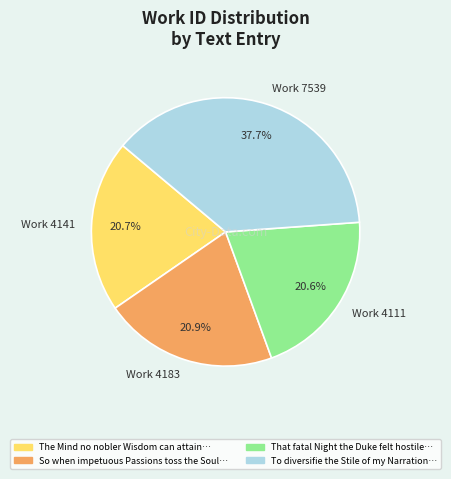

Is there a majority slice in this chart?

No